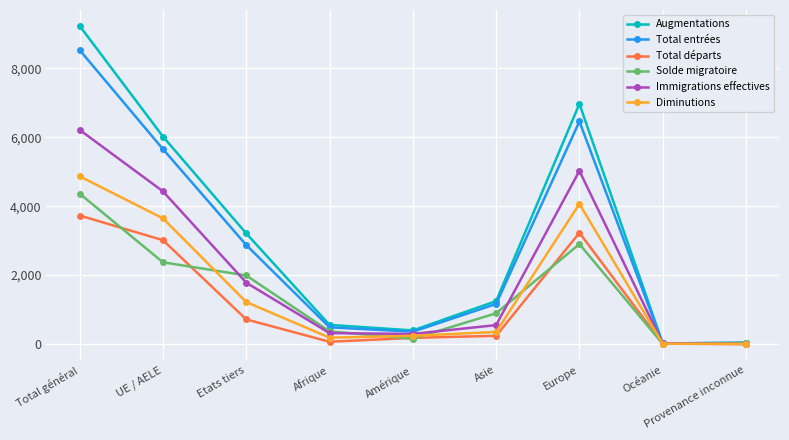

What is the label of the 1st point from the right?

Provenance inconnue